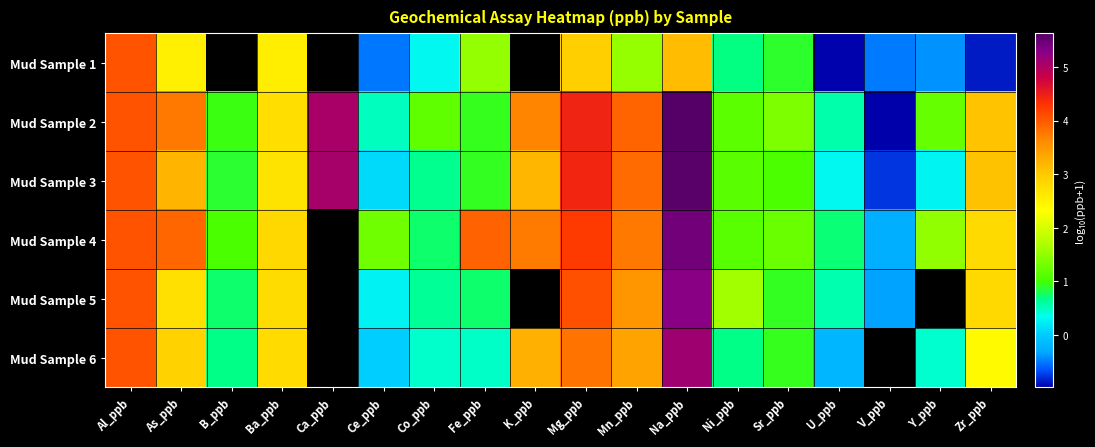

Is it true that Mud Sample 6 equals 0.0 at Ce_ppb?

False